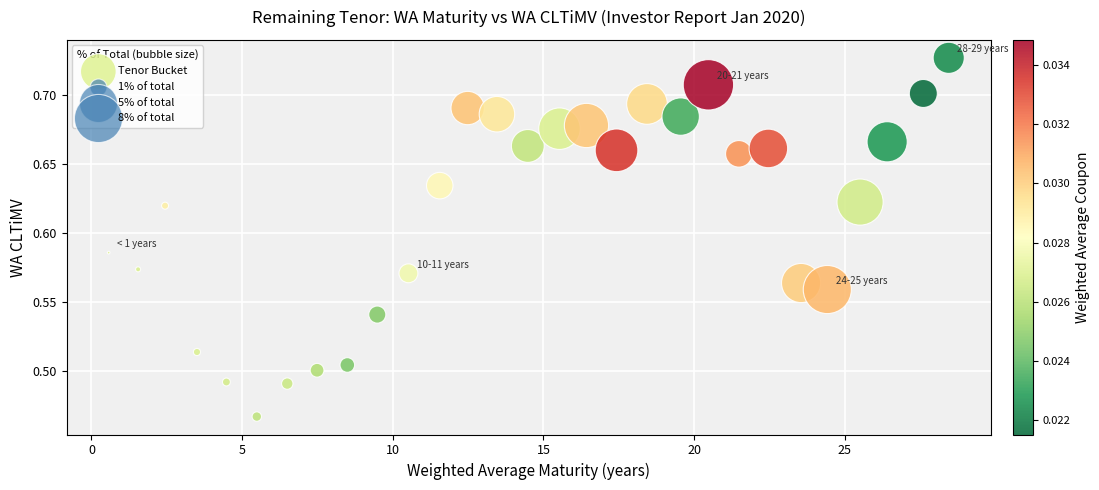

What is the range of Y values (max minus min)?

0.3